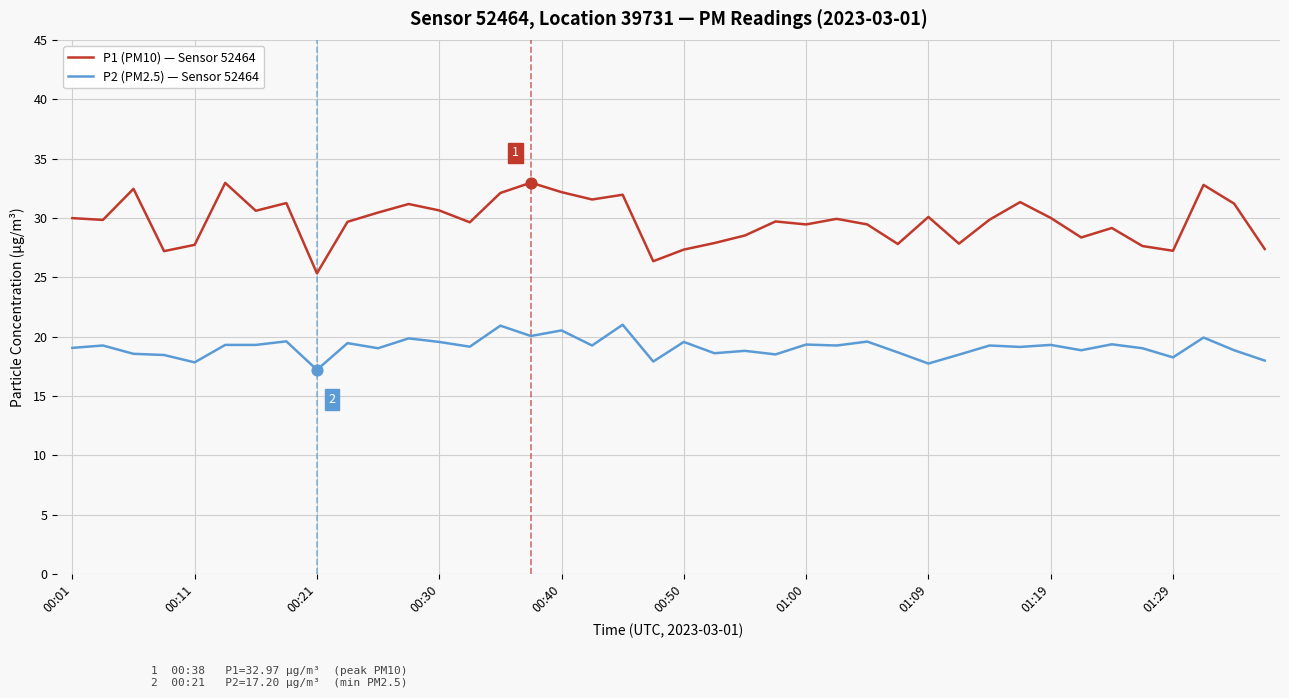

What are all the series names shown in the legend?

P1 (PM10) — Sensor 52464, P2 (PM2.5) — Sensor 52464